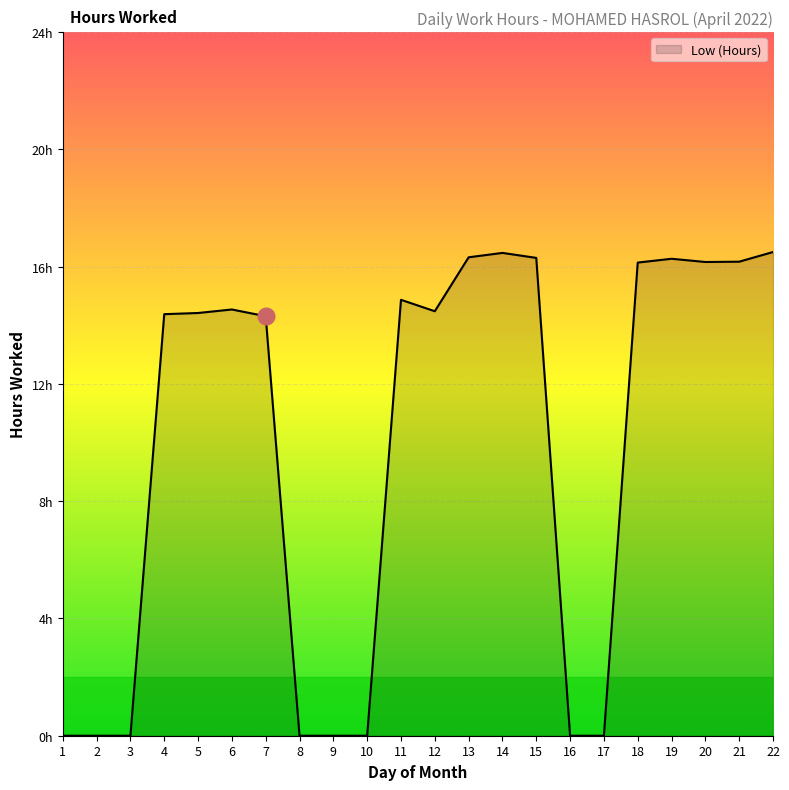

Does the chart have visible grid lines?

Yes